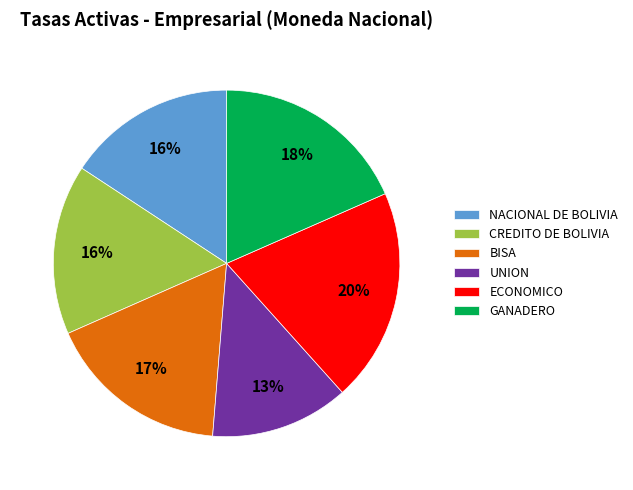

Which has a higher value, ECONOMICO or UNION?

ECONOMICO